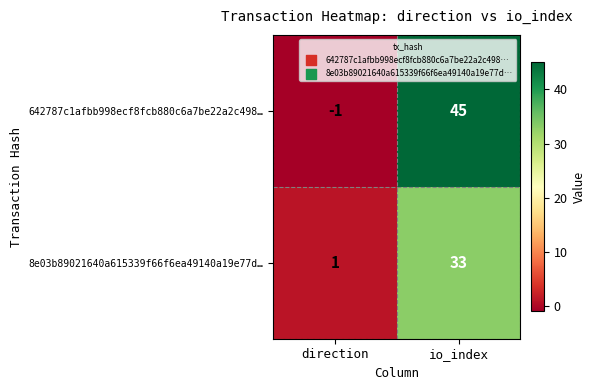

At how many categories does at least one series exceed 4?

1